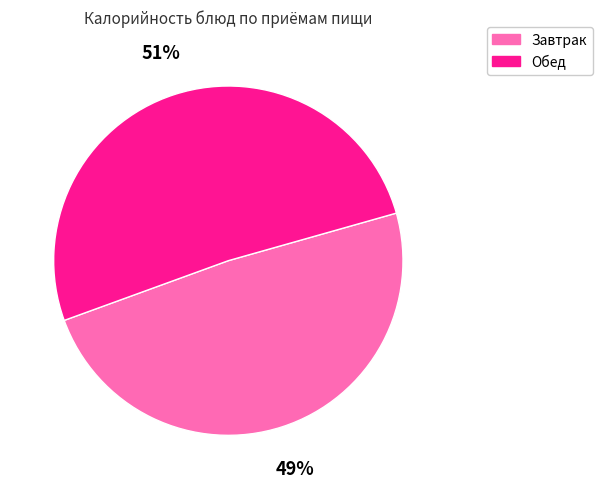

To the nearest percent, what is the average slice percentage?

50%